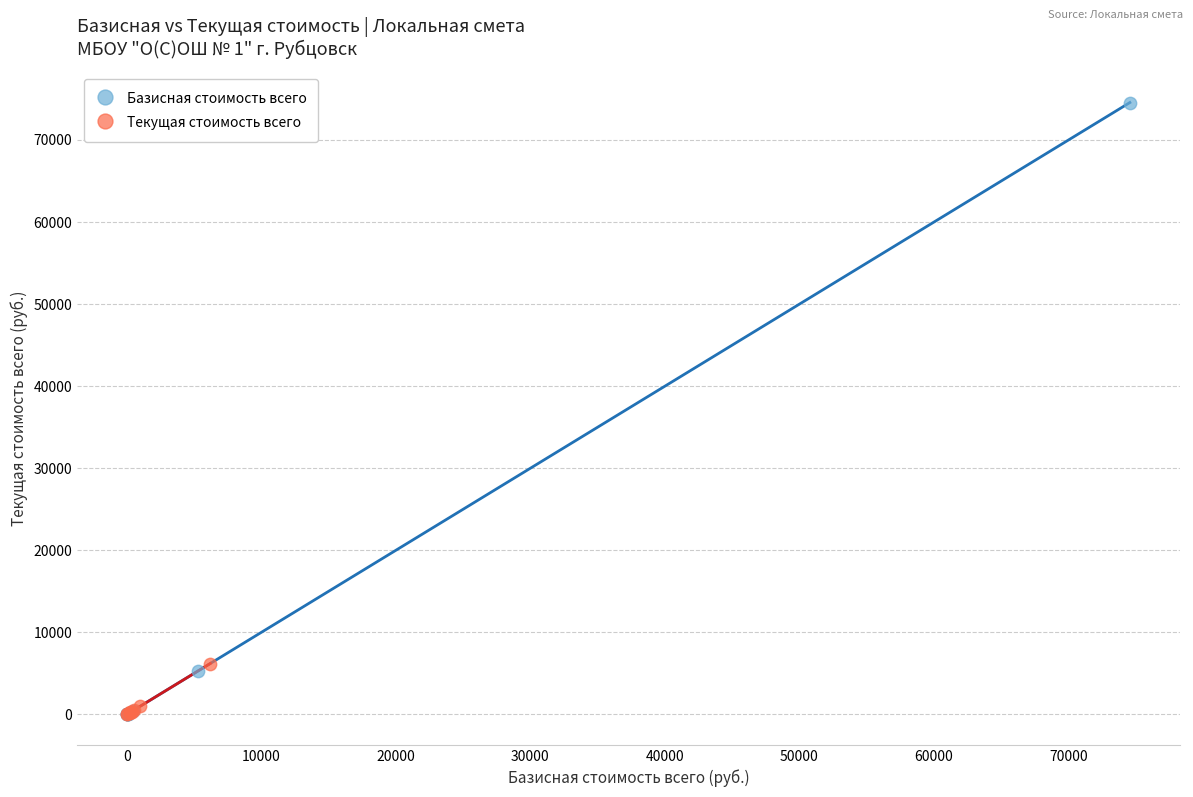

Which series has the widest spread of Y values?

Базисная стоимость всего